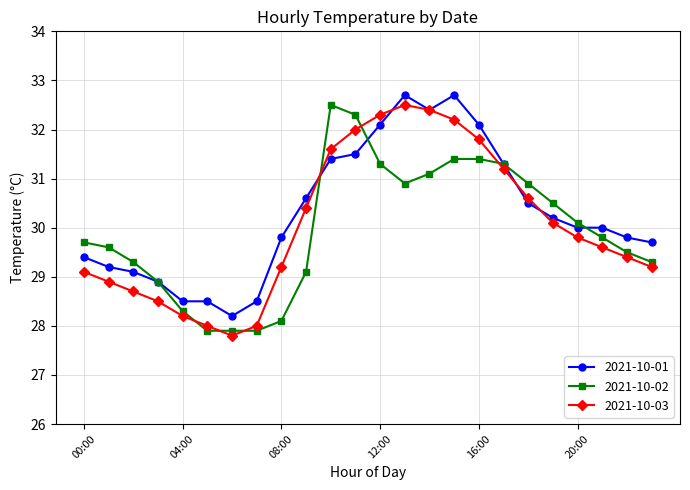

What is the value of the 2021-10-01 point at the 7th from the left?

28.2